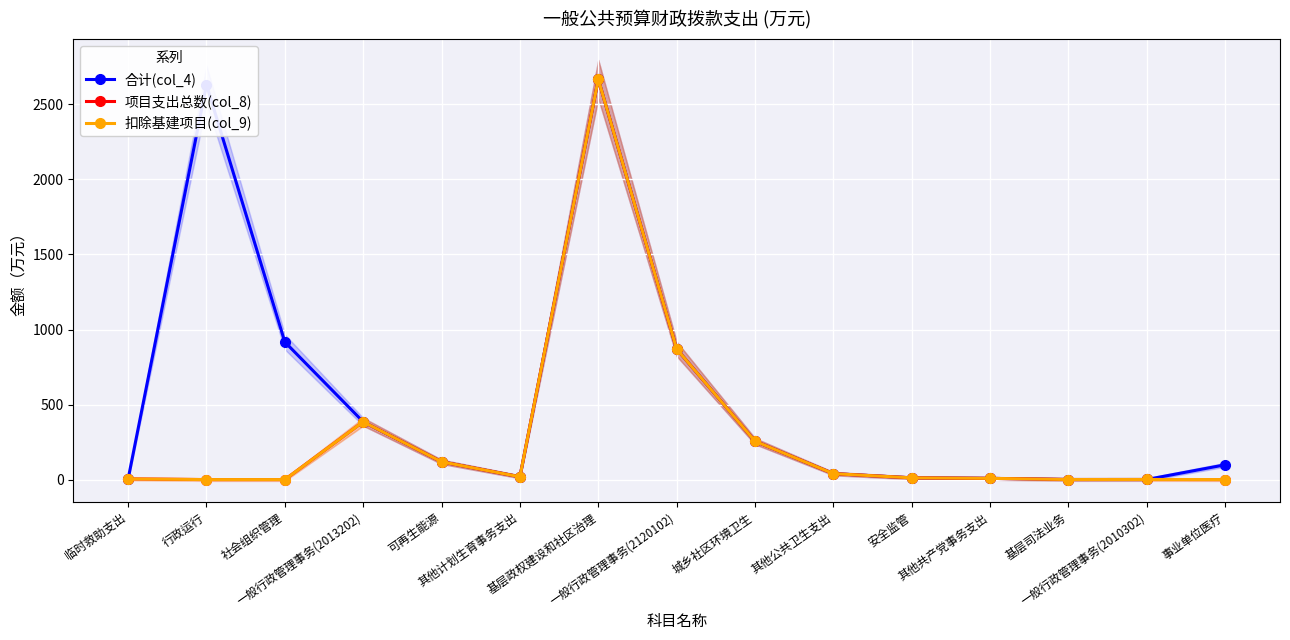

What is the total value across all series at 事业单位医疗?

98.3